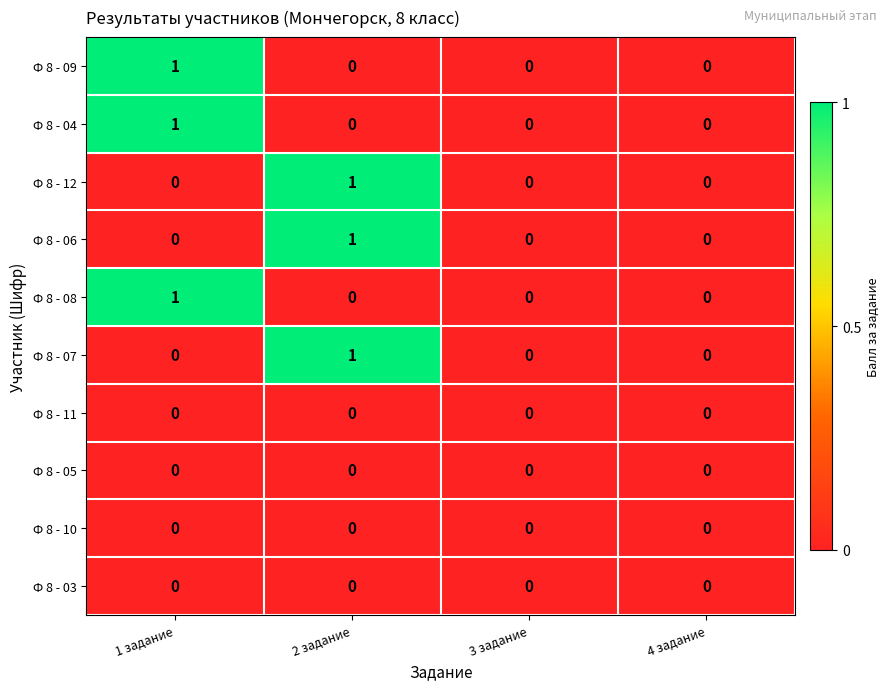

The Ф 8 - 08 series shows 1 at 1 задание. True or false?

True